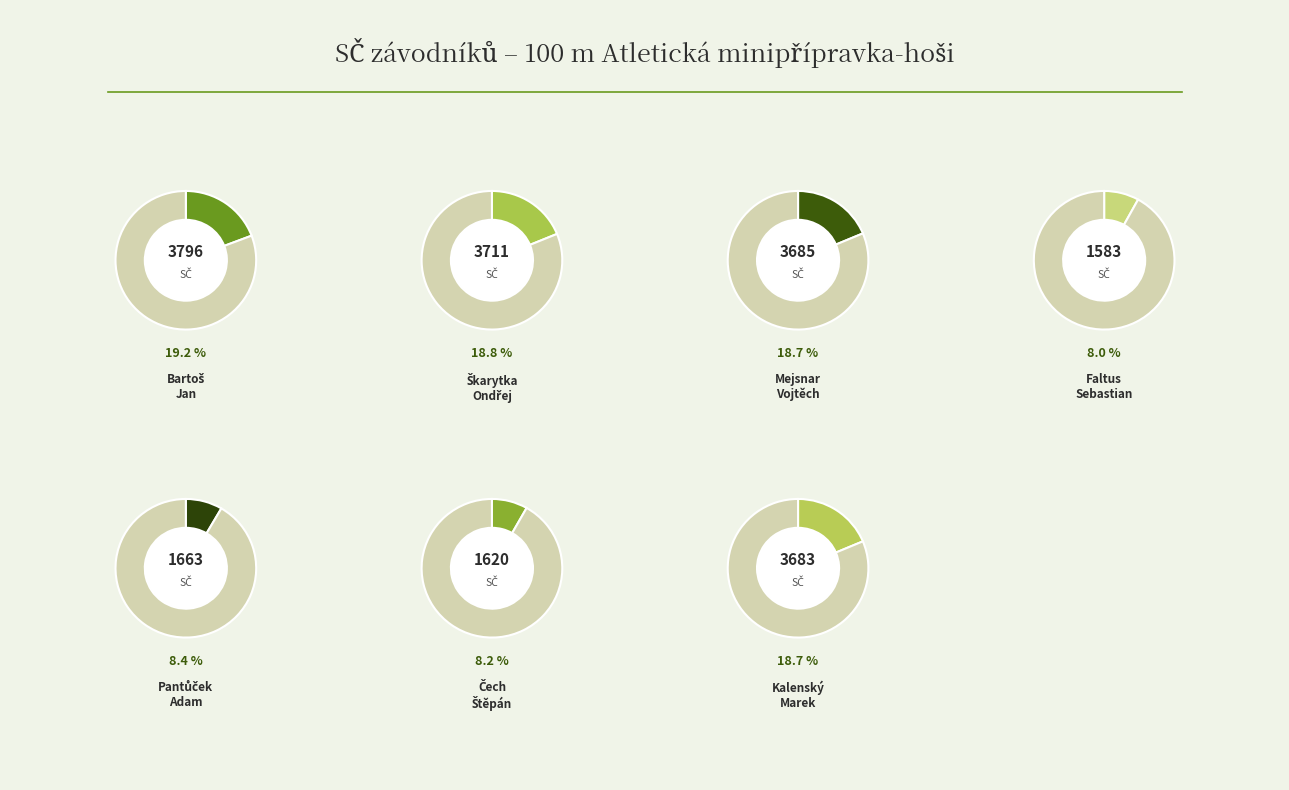

How much of the chart is everything except Mejsnar Vojtěch?

81.3%